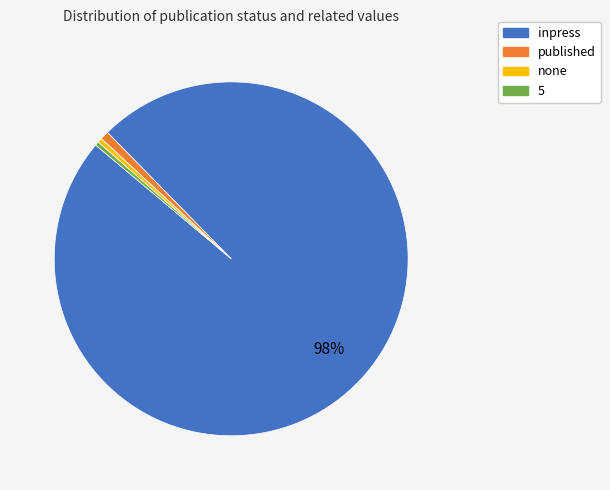

To the nearest percent, what is the average slice percentage?

25%